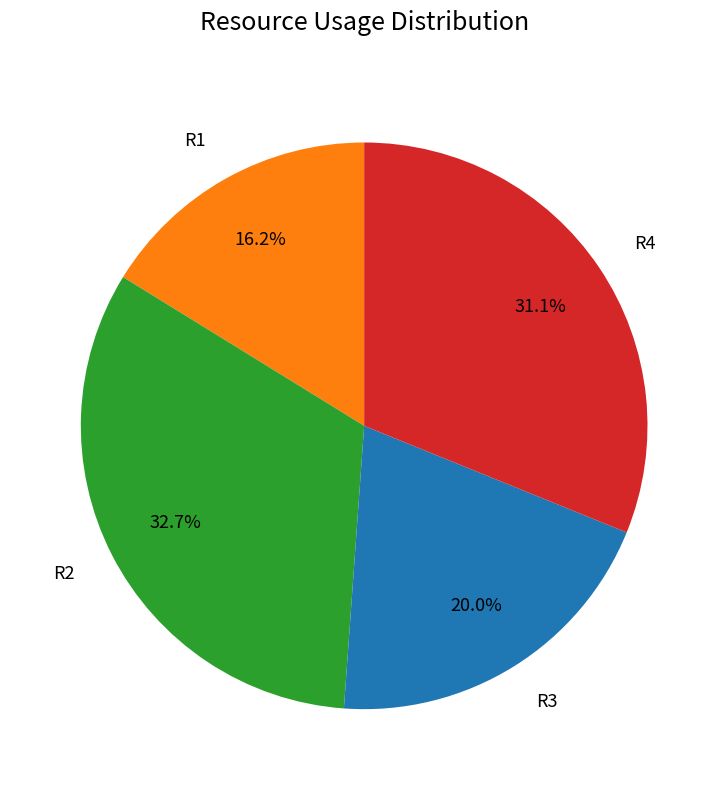

Does any single category account for the majority?

No